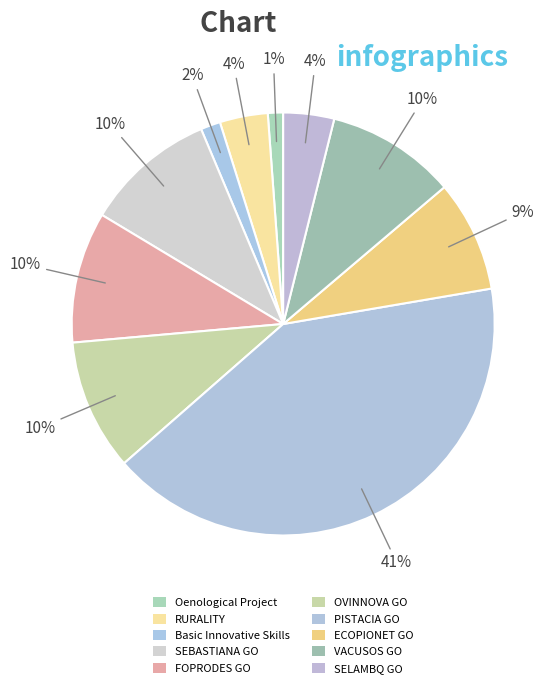

Which slice is the smallest?

Oenological Project